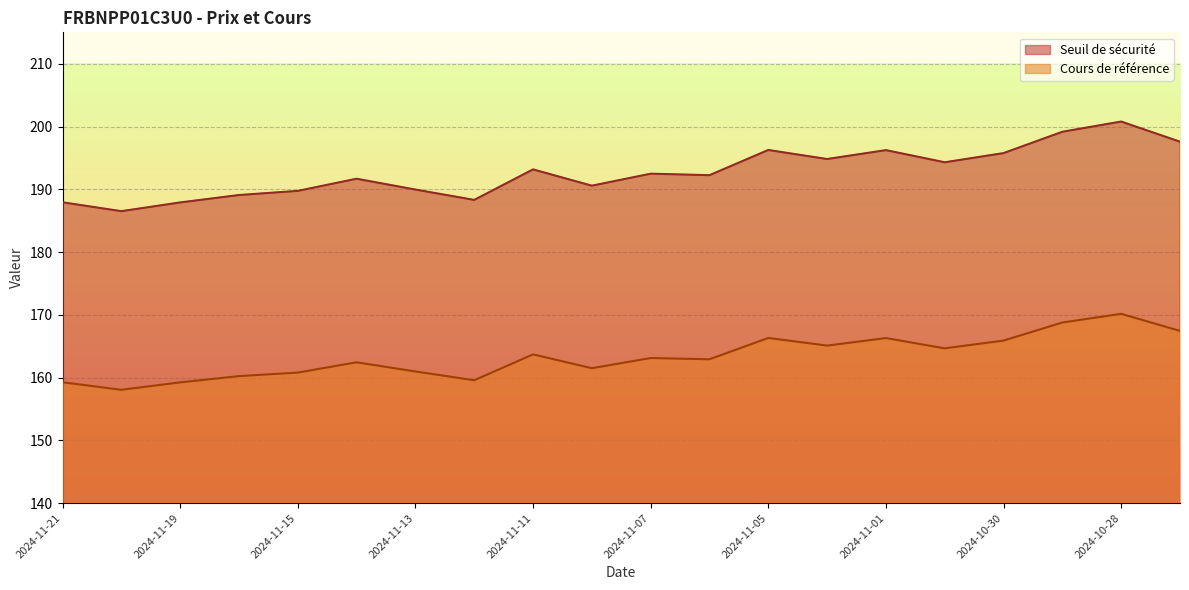

Which series has the largest total across all categories?

Seuil de sécurité